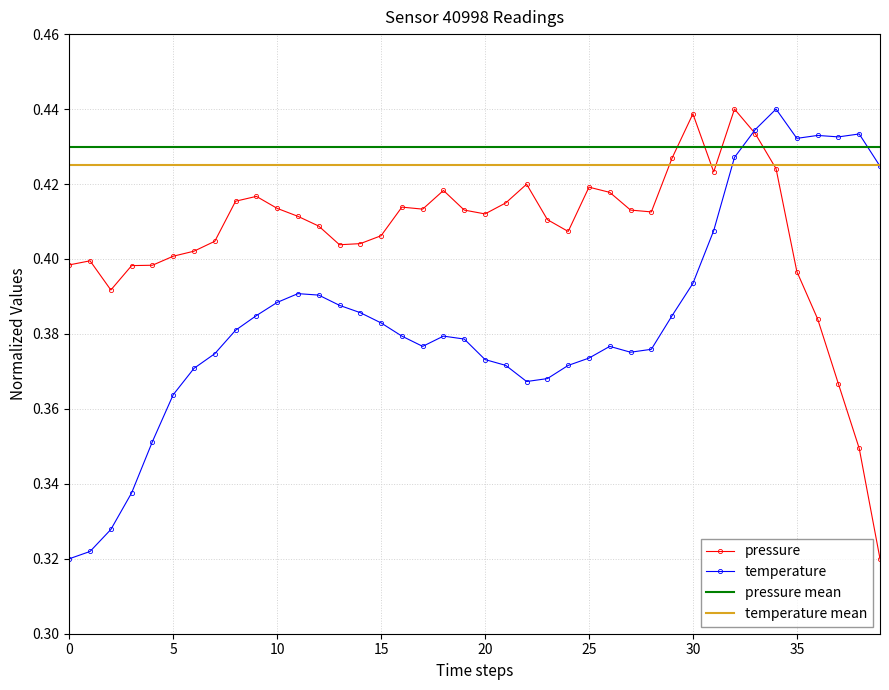

Reading right to left, what are all the values shown in this chart?

pressure: 0.3	0.3	0.4	0.4	0.4	0.4	0.4	0.4	0.4	0.4	0.4	0.4	0.4	0.4	0.4	0.4	0.4	0.4	0.4	0.4	0.4	0.4	0.4	0.4	0.4	0.4	0.4	0.4	0.4	0.4	0.4	0.4	0.4	0.4	0.4	0.4	0.4	0.4	0.4	0.4
temperature: 0.4	0.4	0.4	0.4	0.4	0.4	0.4	0.4	0.4	0.4	0.4	0.4	0.4	0.4	0.4	0.4	0.4	0.4	0.4	0.4	0.4	0.4	0.4	0.4	0.4	0.4	0.4	0.4	0.4	0.4	0.4	0.4	0.4	0.4	0.4	0.4	0.3	0.3	0.3	0.3